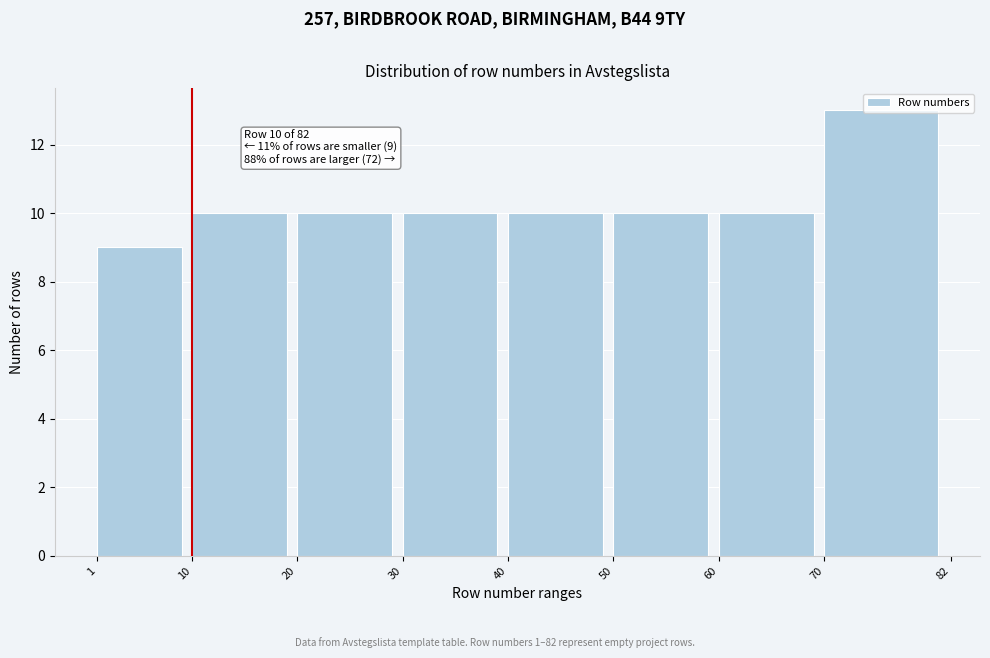

Which range on the x-axis has the tallest bar?

70 to 82